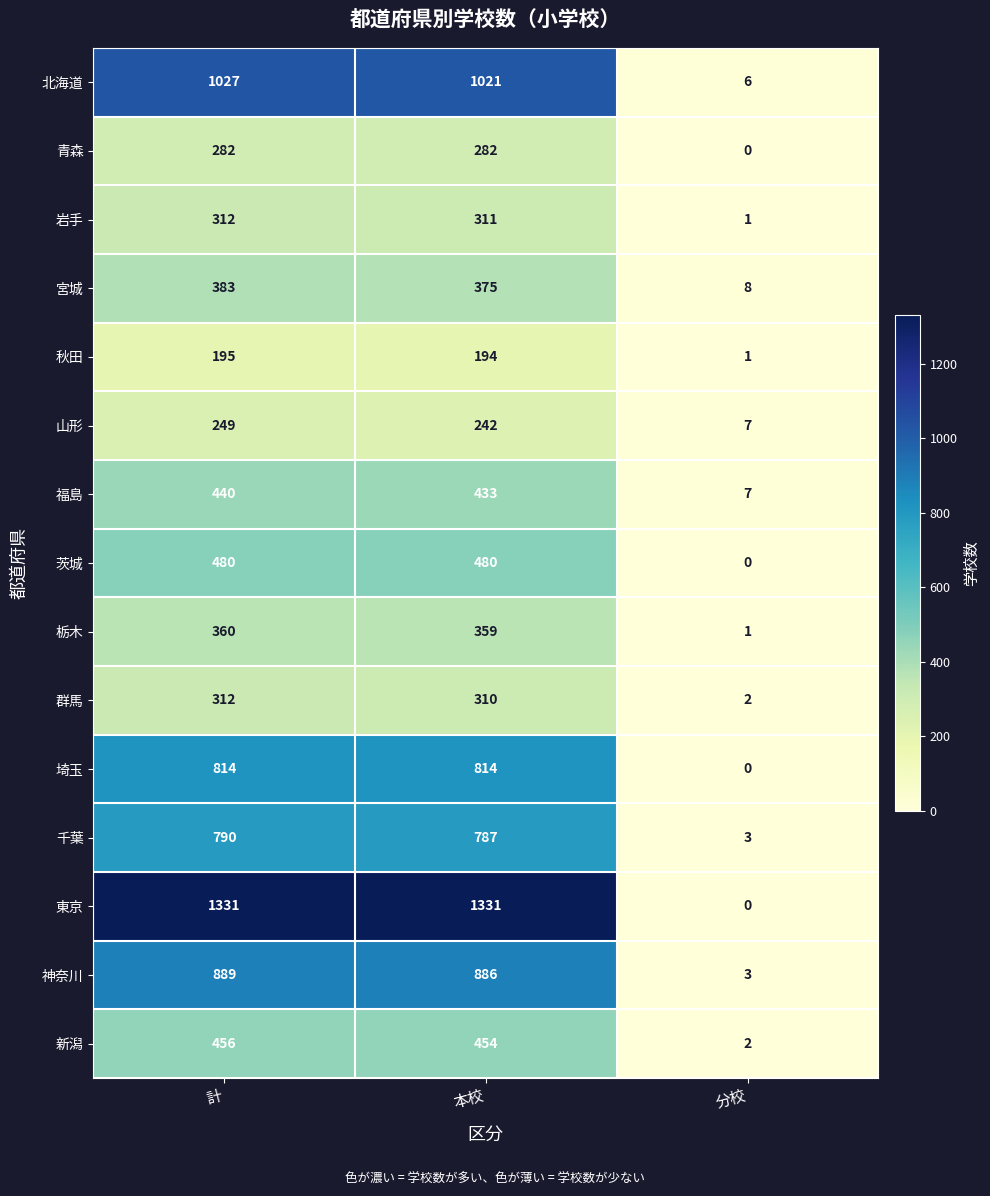

At which category is the sum across all series the highest?

計